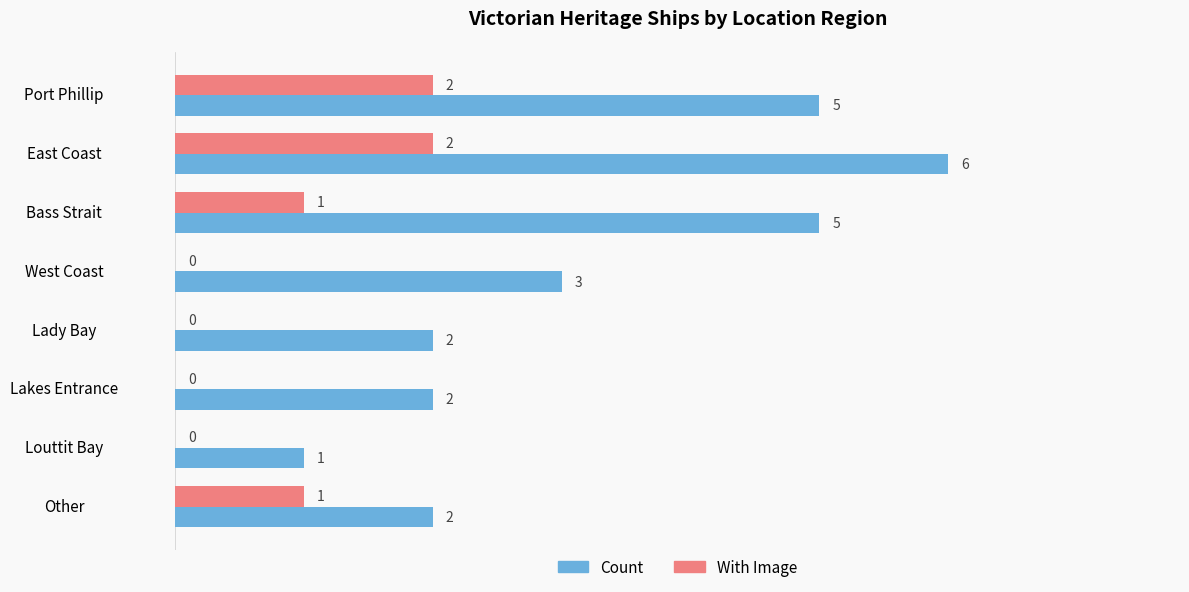

At which category does the chart reach its peak across all series?

East Coast